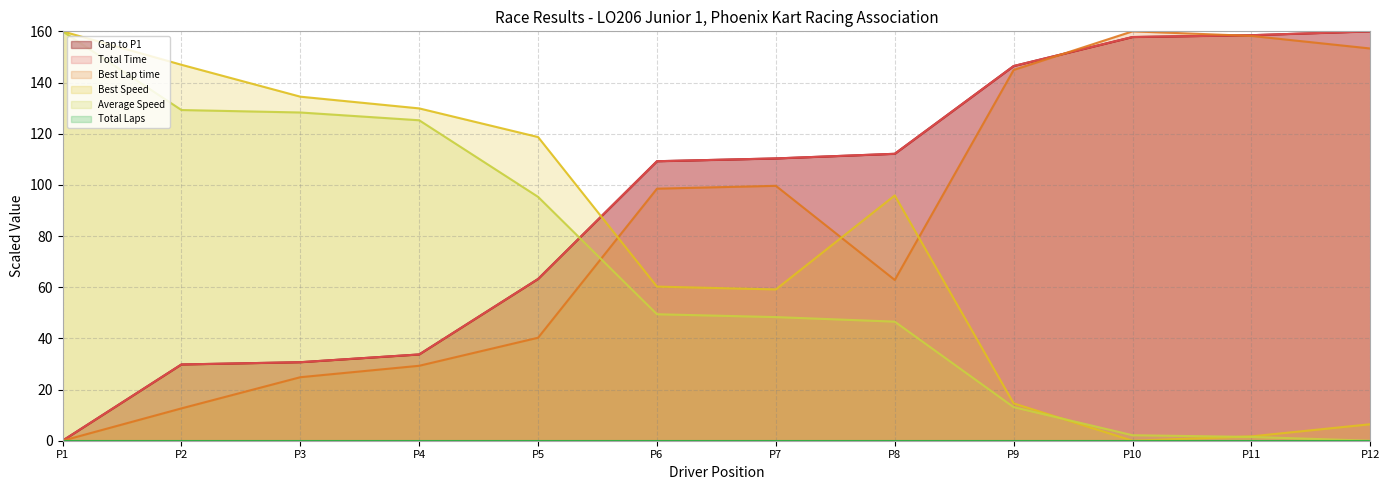

The value of Gap to P1 at P9 is 263.4. True or false?

False